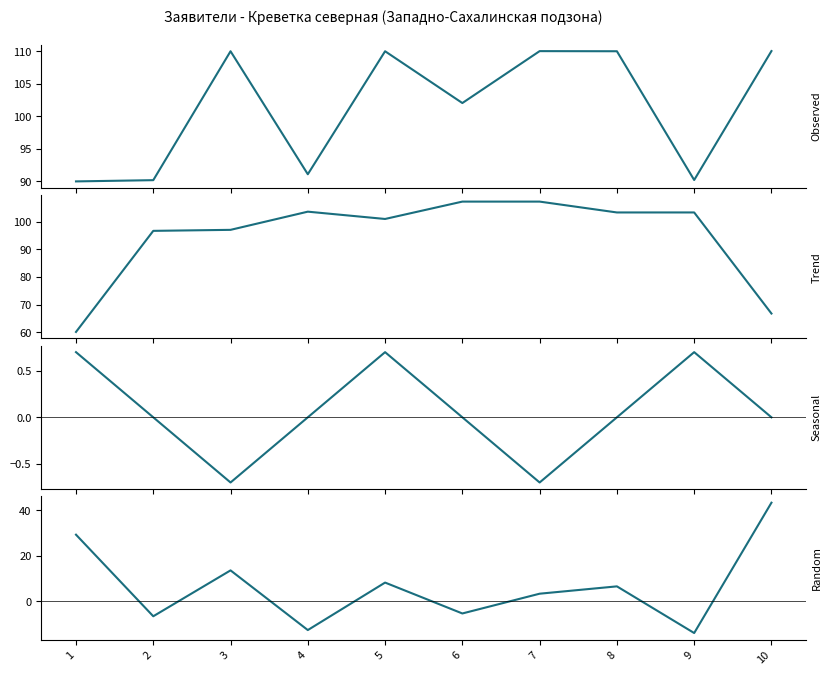

In Trend, how many points are higher than both neighbors (excluding endpoints)?

3